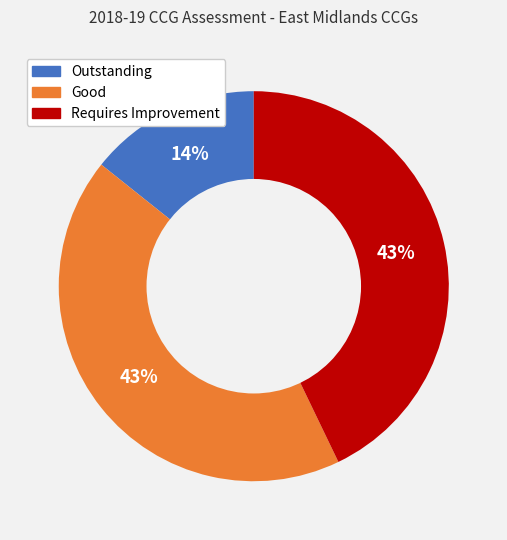

To the nearest percent, what is the average slice percentage?

33%